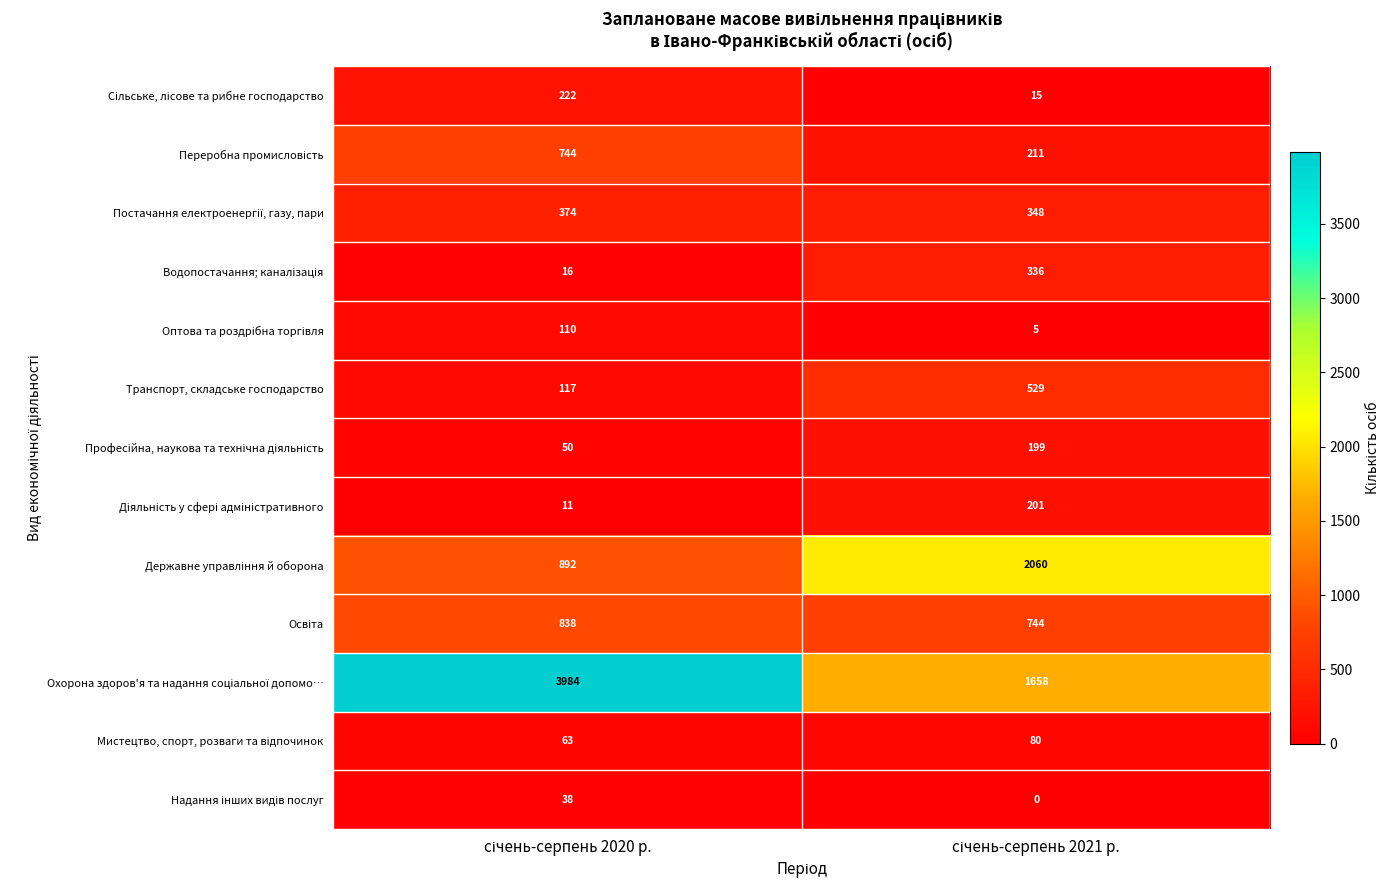

What is the maximum value shown in the chart?

3984